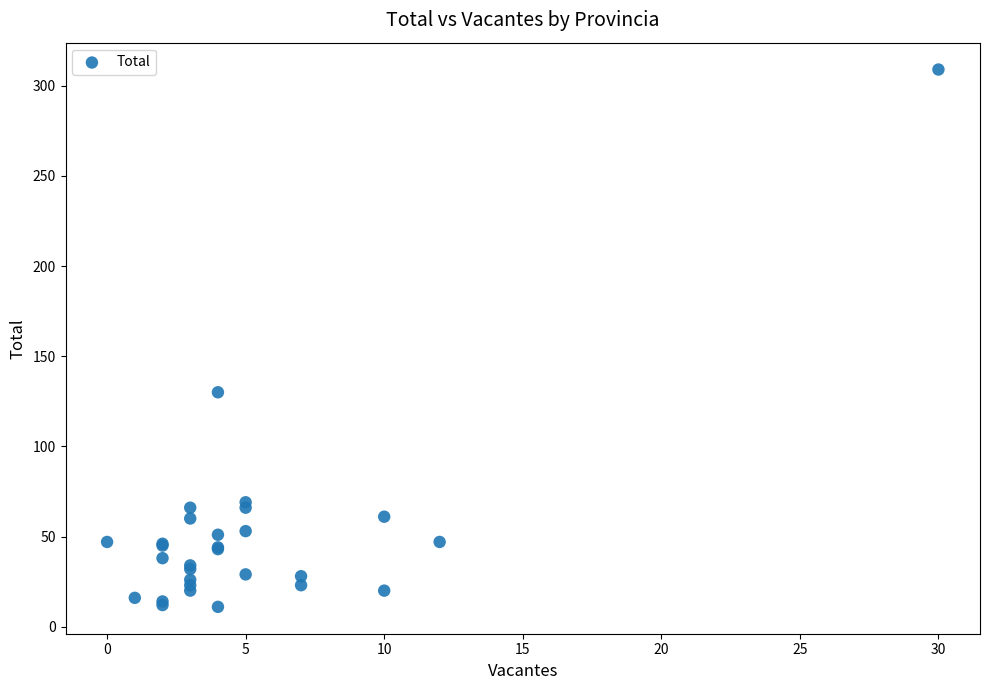

What Y value in the scatter plot is closest to 160?

130